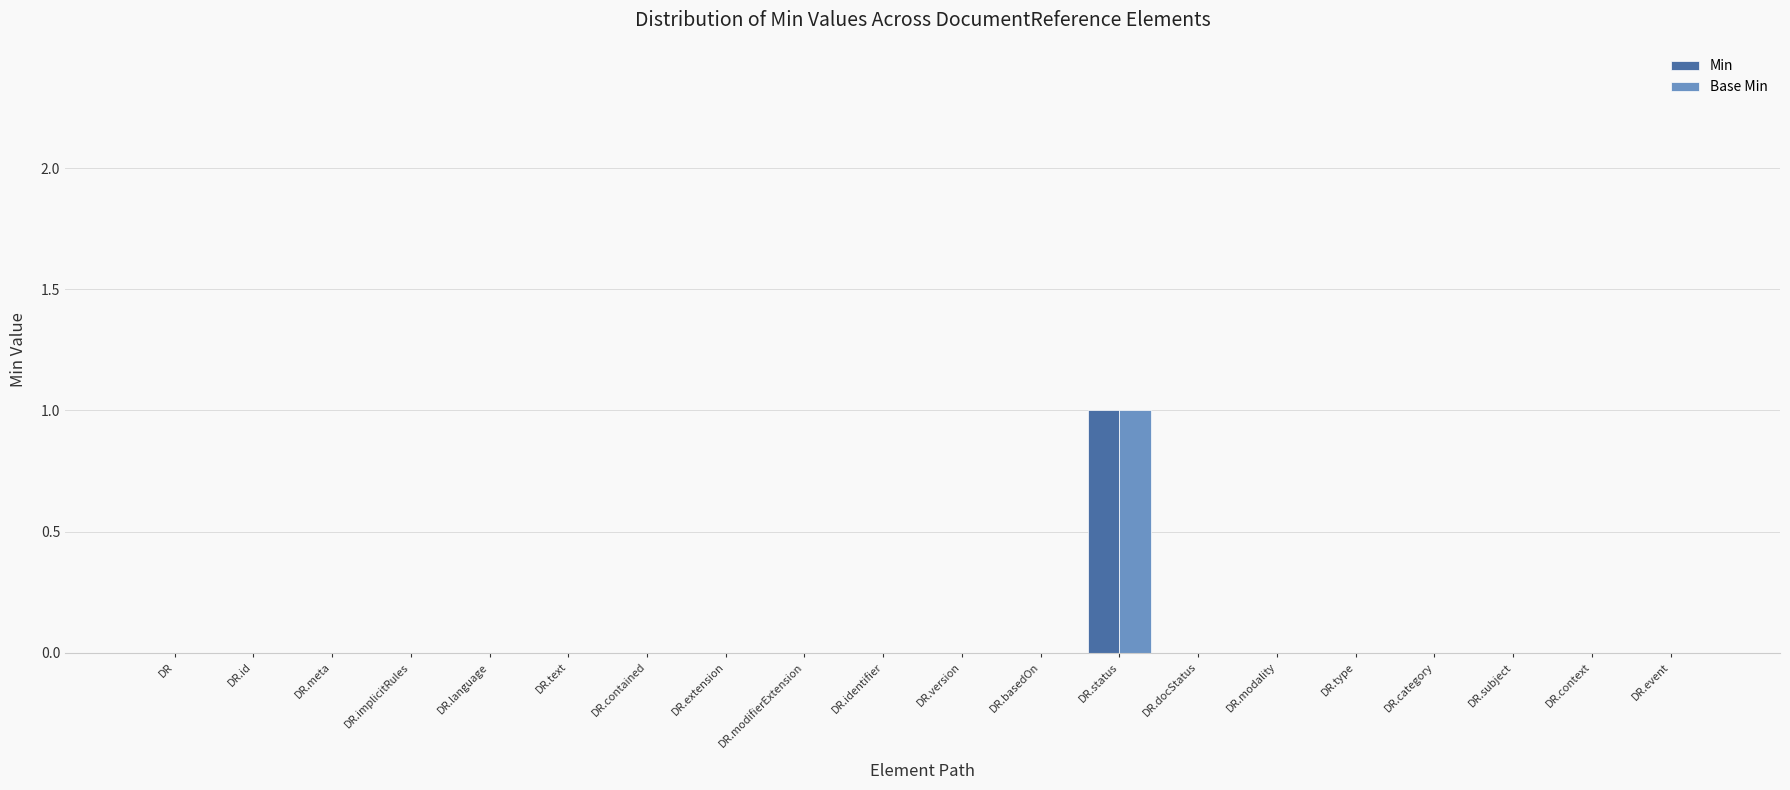

How many groups of bars are there?

20